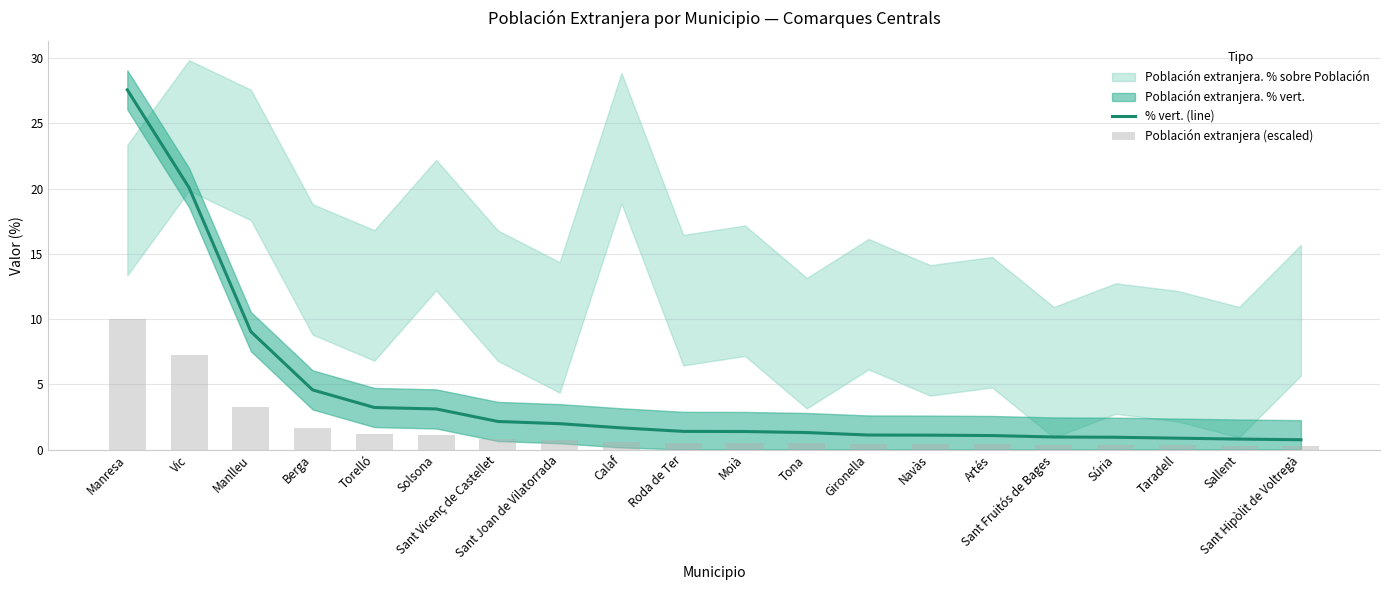

Reading left to right, extract all data points from this chart.

% vert. (line): 27.6	20.1	9.0	4.6	3.2	3.1	2.1	2.0	1.7	1.4	1.4	1.3	1.1	1.1	1.1	1.0	0.9	0.9	0.8	0.8
Población extranjera (escaled): 10.0	7.3	3.3	1.7	1.2	1.1	0.8	0.7	0.6	0.5	0.5	0.5	0.4	0.4	0.4	0.3	0.3	0.3	0.3	0.3